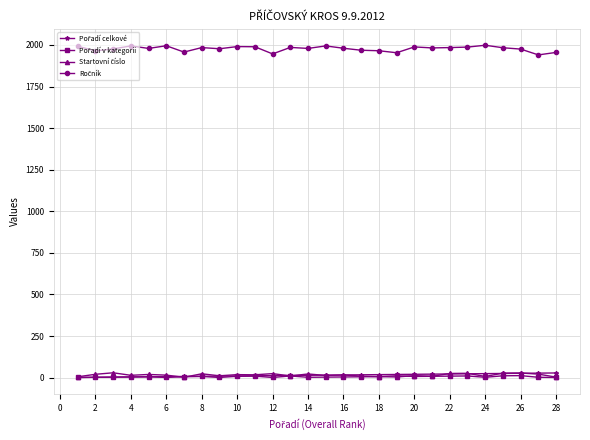

Count the number of categories in the chart.

28